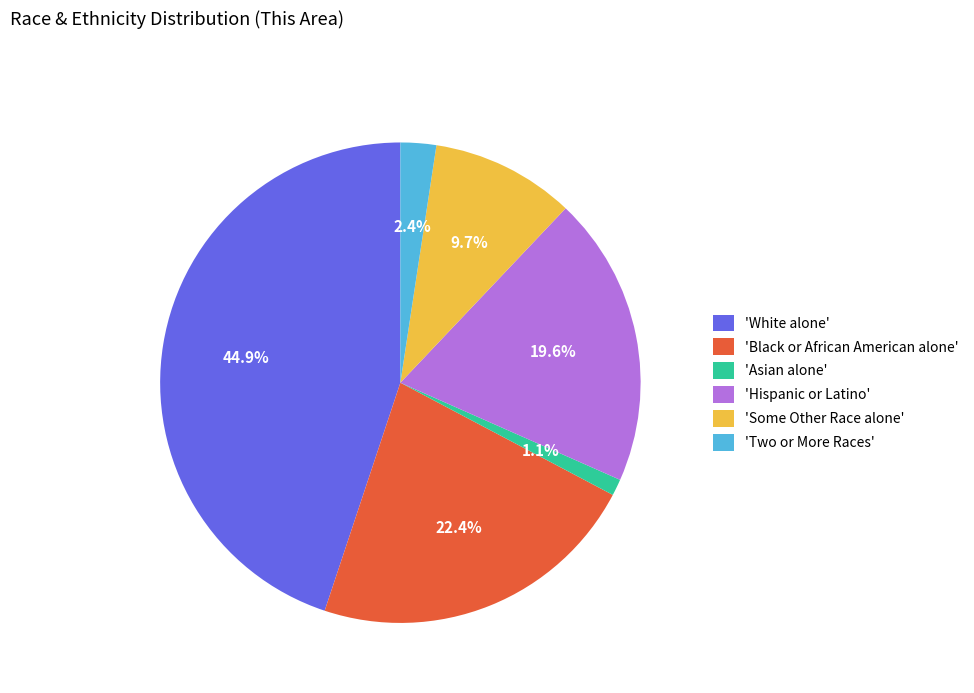

Which slice is the smallest?

'Asian alone'